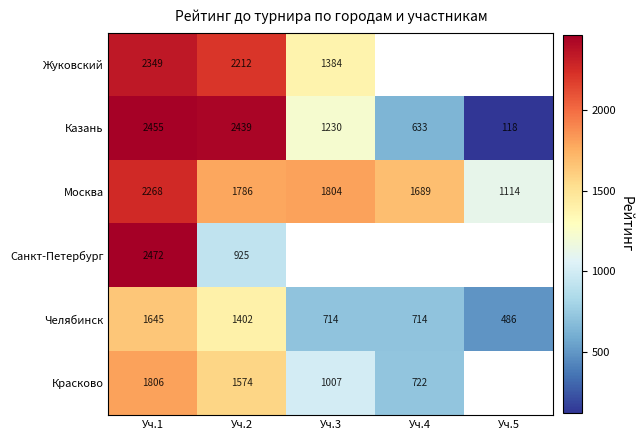

Is it true that Челябинск equals 844 at Уч.1?

False